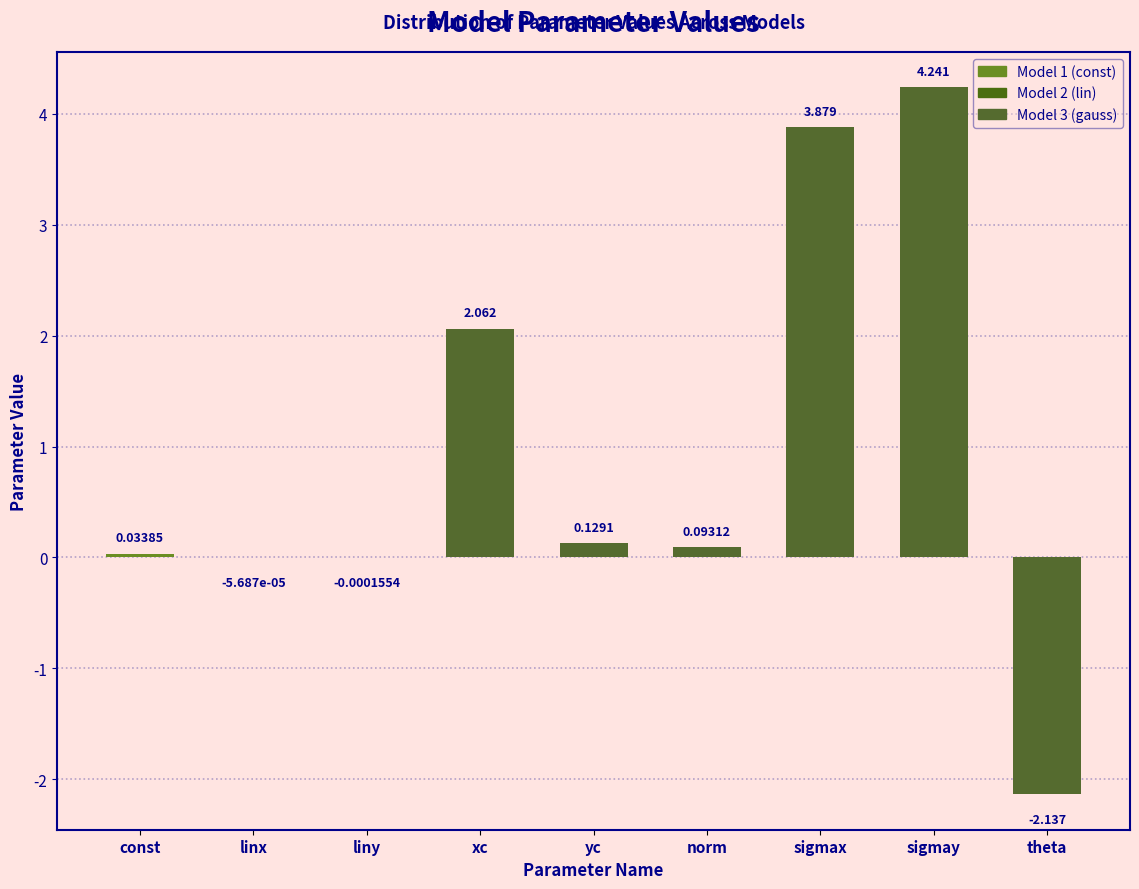

At which category does the chart reach its peak across all series?

sigmay